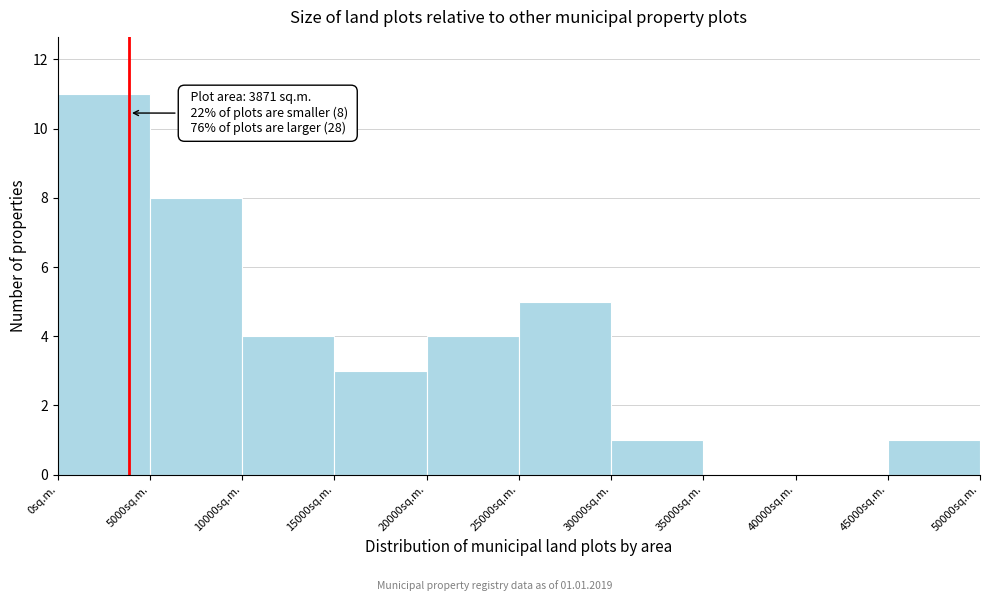

Which range on the x-axis has the tallest bar?

0 to 5000